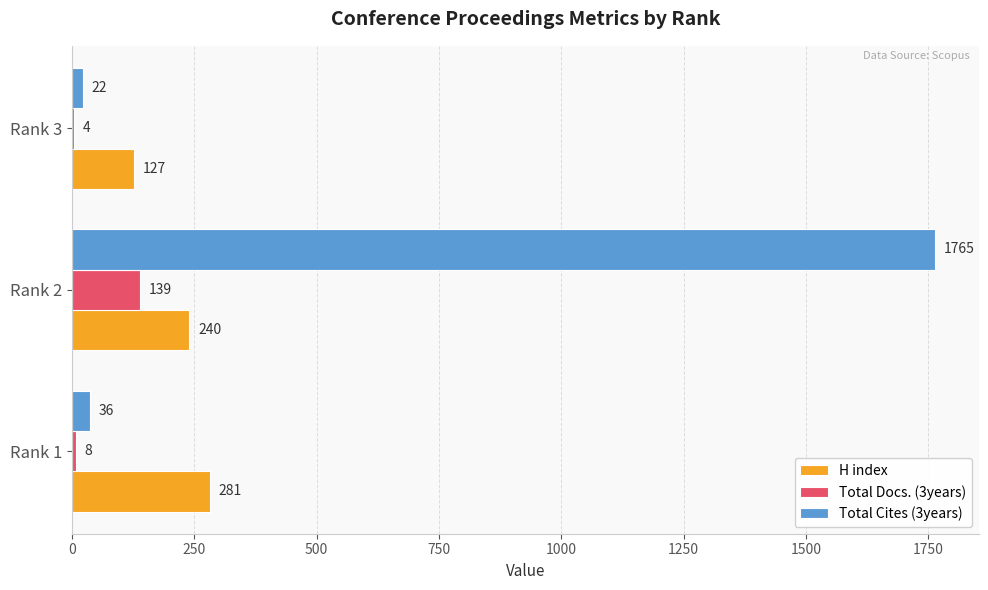

The Total Cites (3years) series shows 36 at Rank 1. True or false?

True